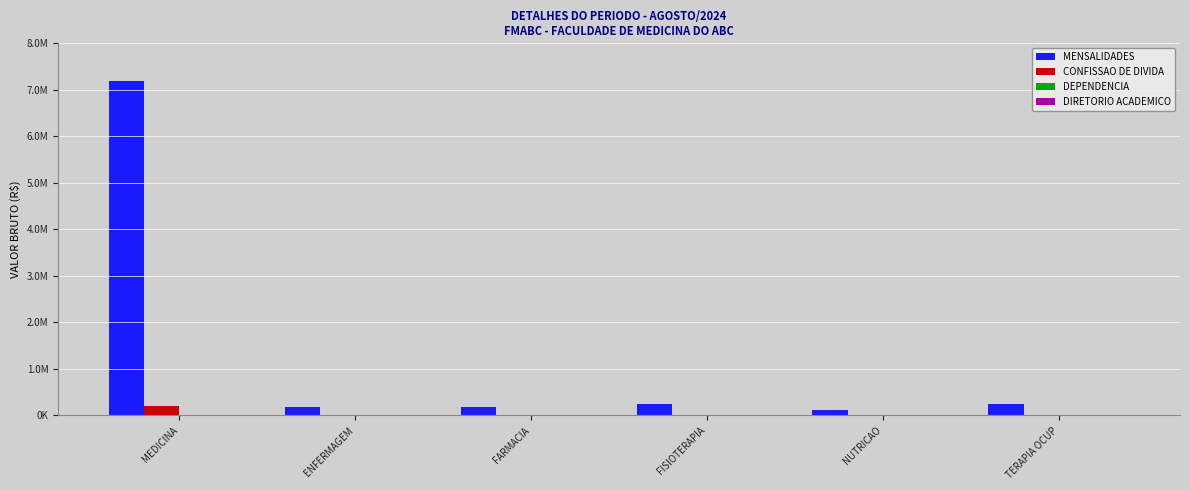

At which label is DIRETORIO ACADEMICO closest to 4485?

FISIOTERAPIA